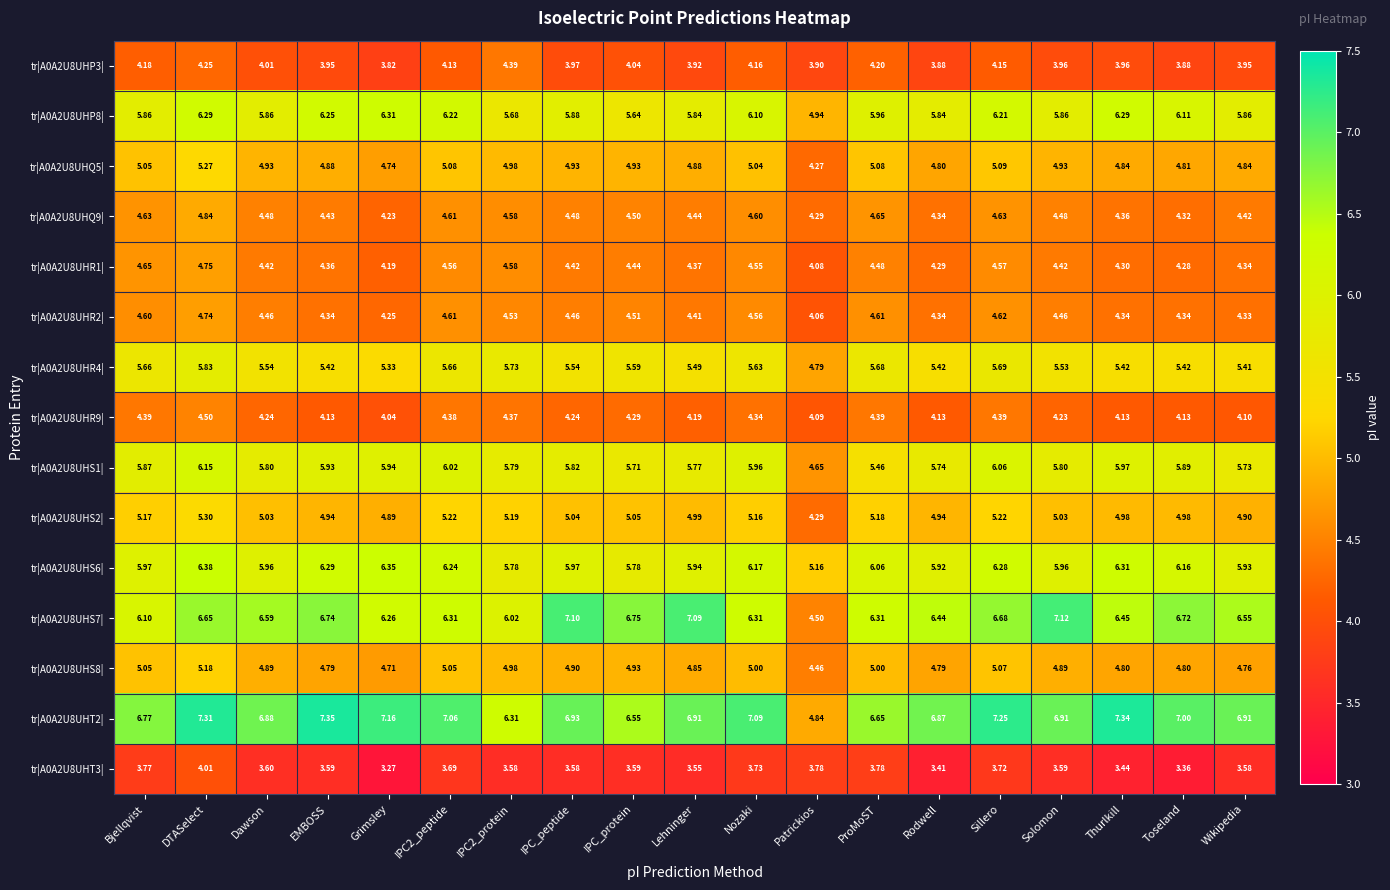

At which category is the sum across all series the highest?

DTASelect